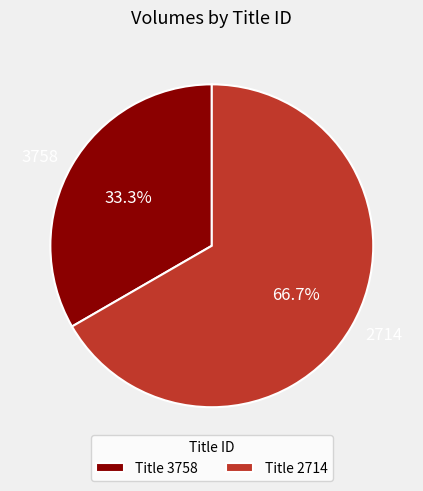

To the nearest percent, what is the combined percentage of 3758 and 2714?

100%